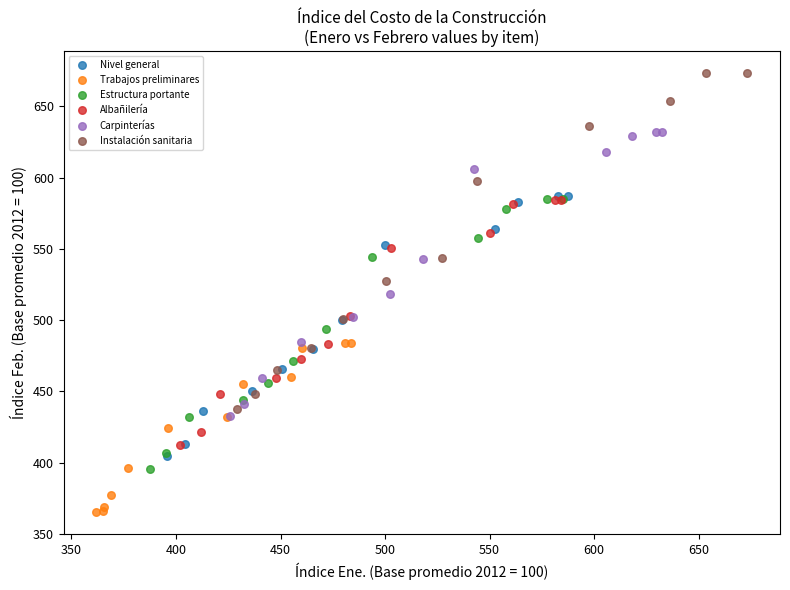

Which series contains the highest Y value?

Instalación sanitaria